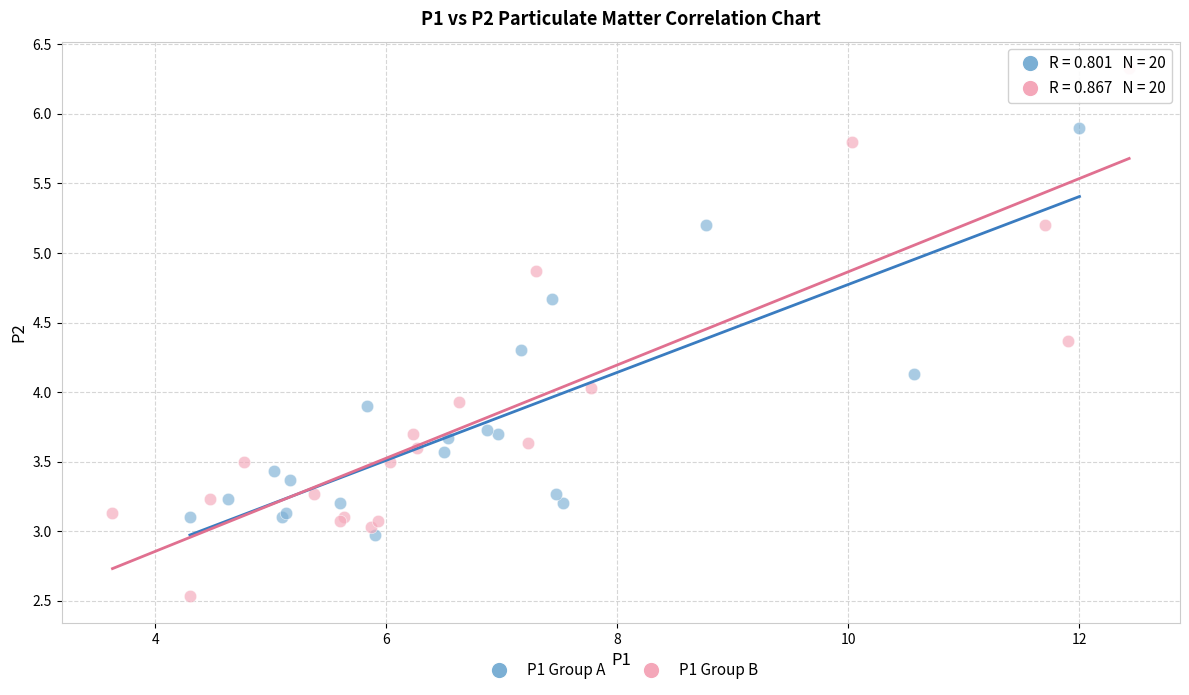

Which series contains the highest Y value?

P1 Group B